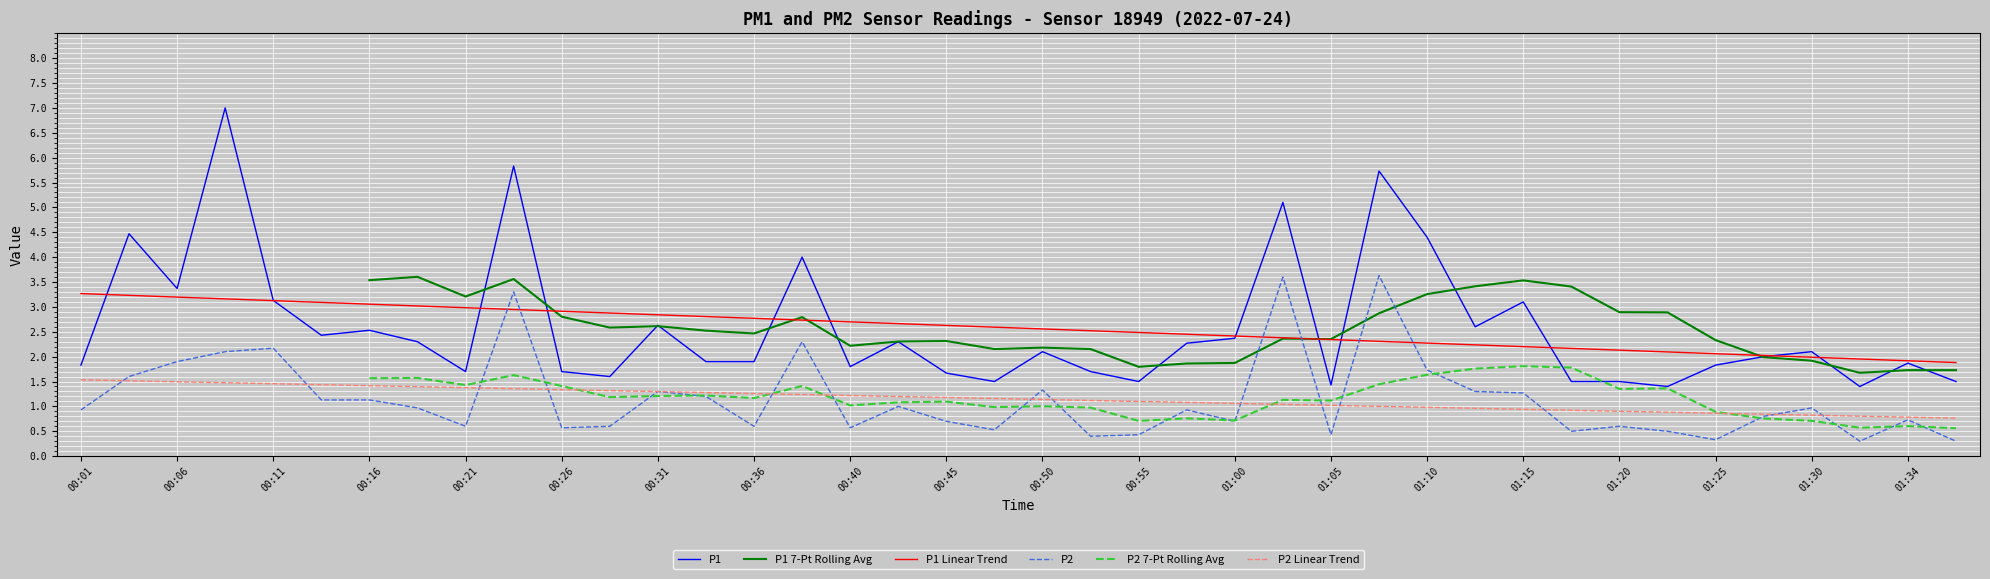

What is the lowest value of the P2 Linear Trend series?

0.8